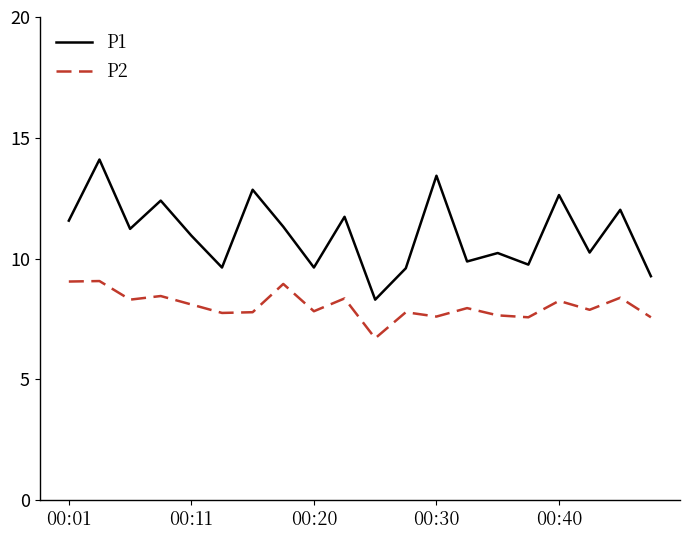

True or false: P2 and P1 cross at least once.

False